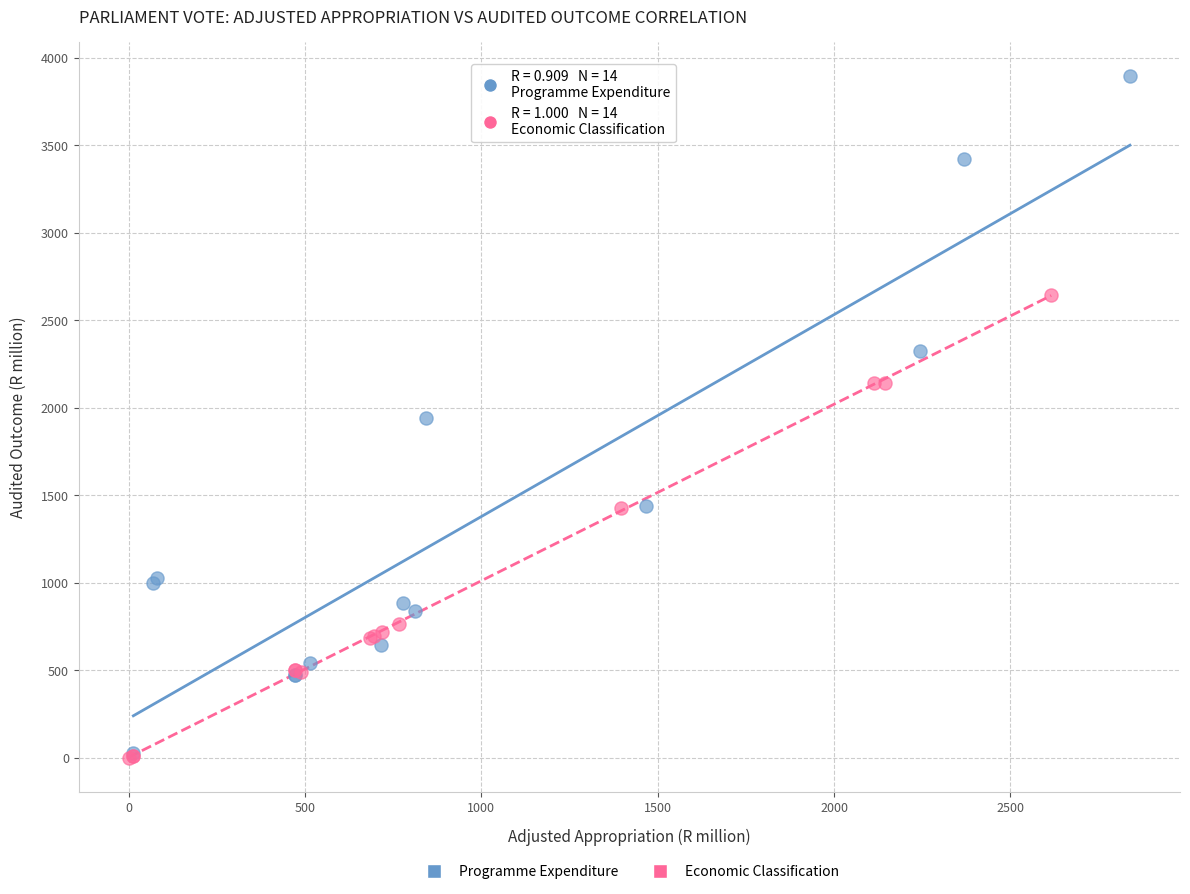

Which series has the widest spread of Y values?

Programme Expenditure